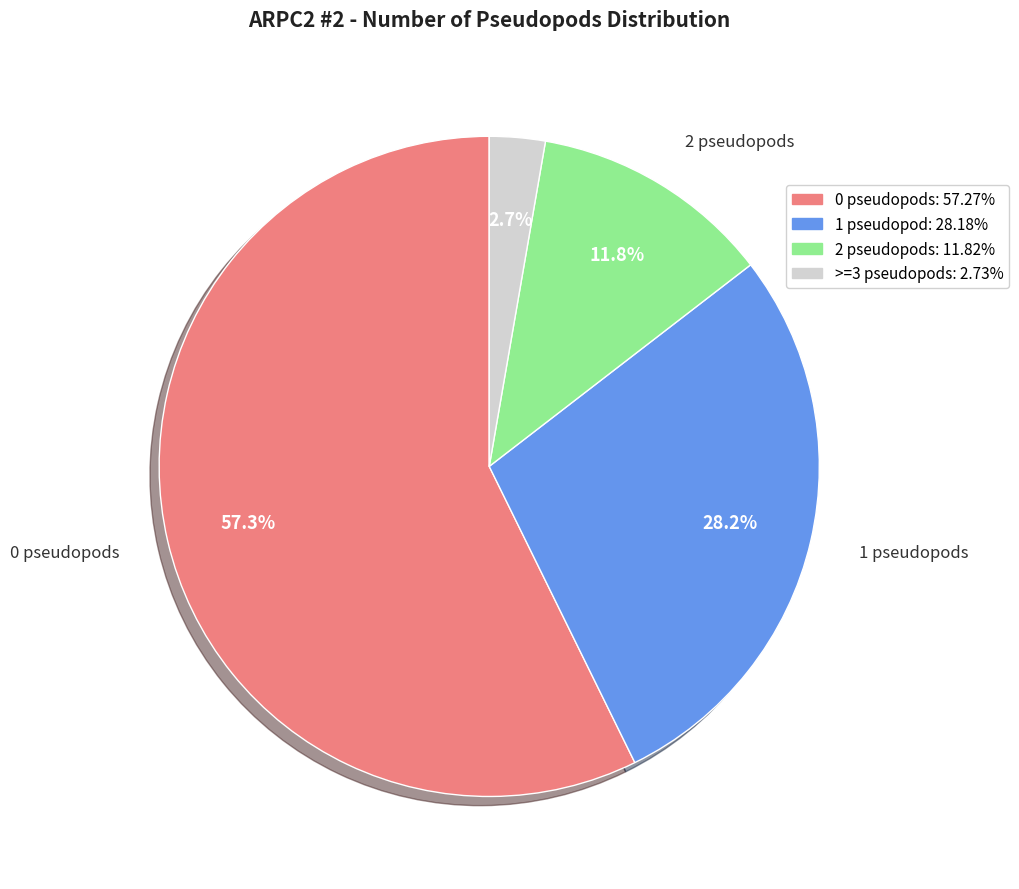

Does >=3 represent more than half of the total?

No